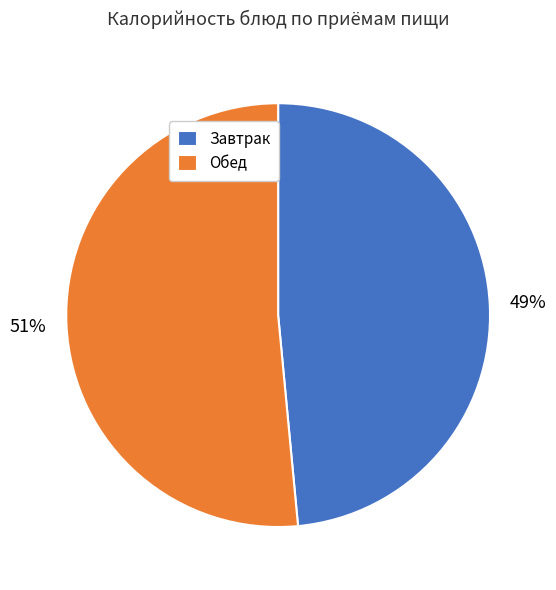

Count the number of slices in the pie.

2